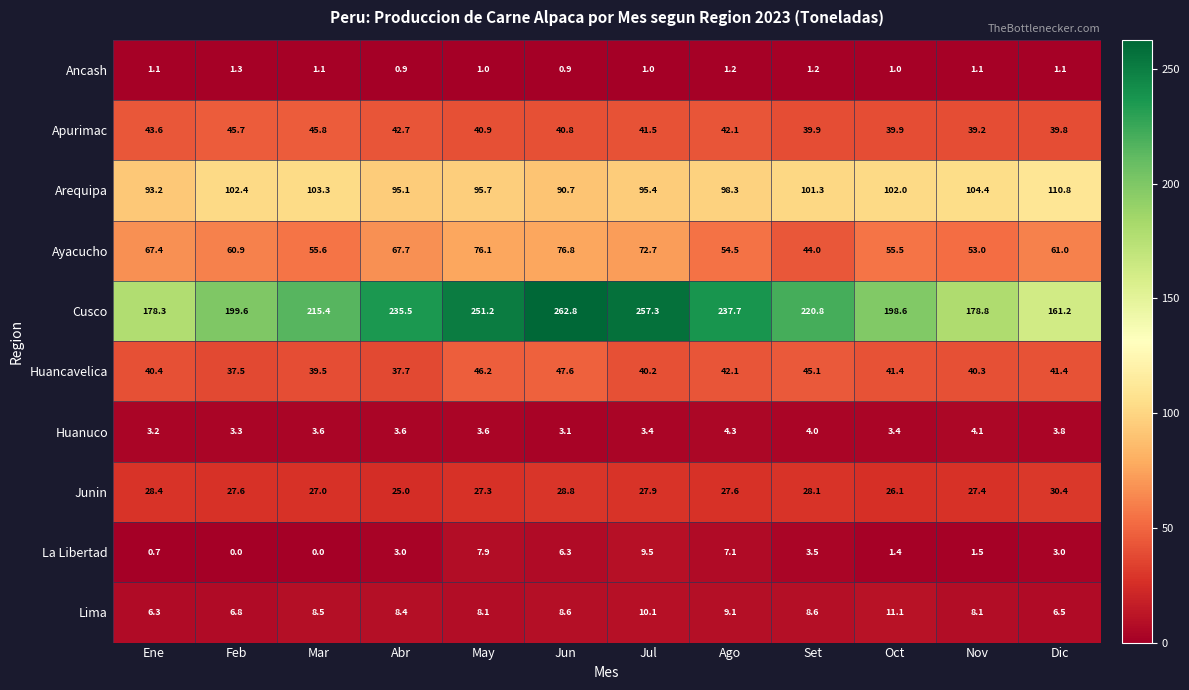

Where does the Lima series first go above 8?

Mar